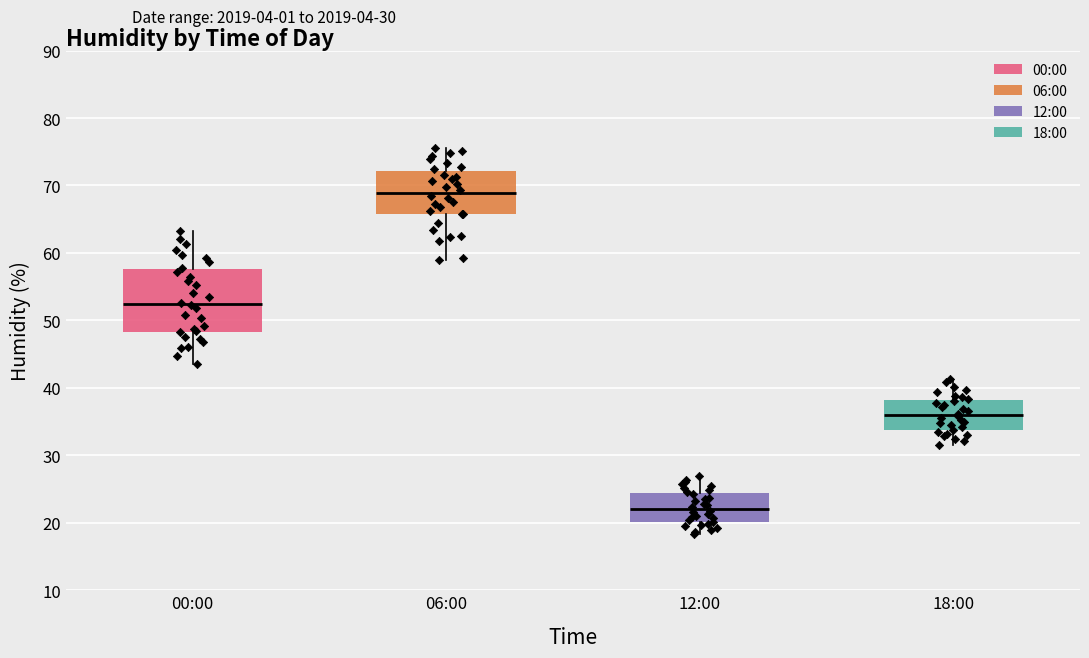

Which box's median line is the highest?

06:00